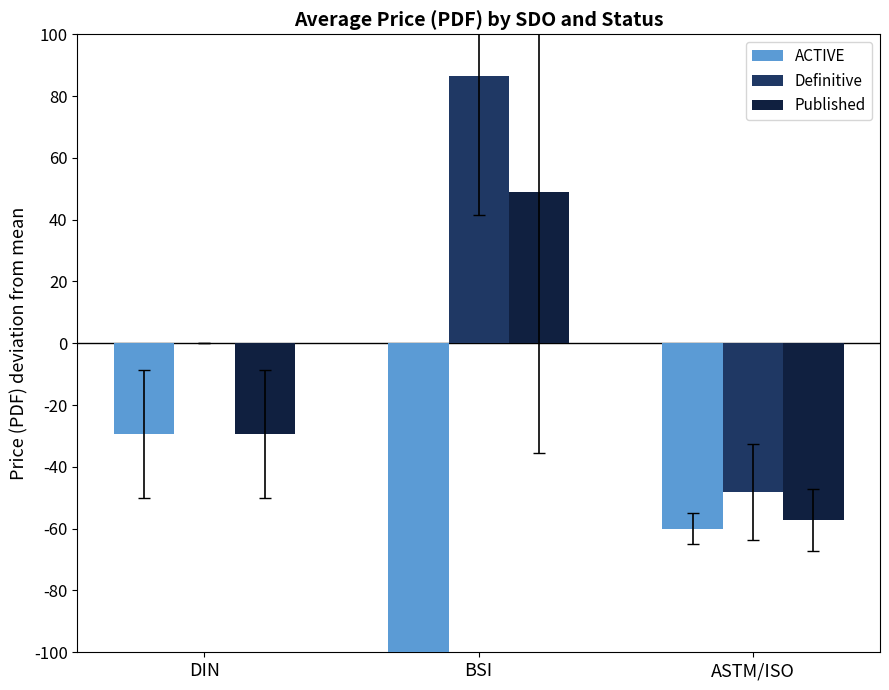

Reading left to right, list all the values displayed in this chart.

ACTIVE: -29.4	-104.1	-60.0
Definitive: 0.0	86.6	-48.1
Published: -29.4	49.0	-57.3